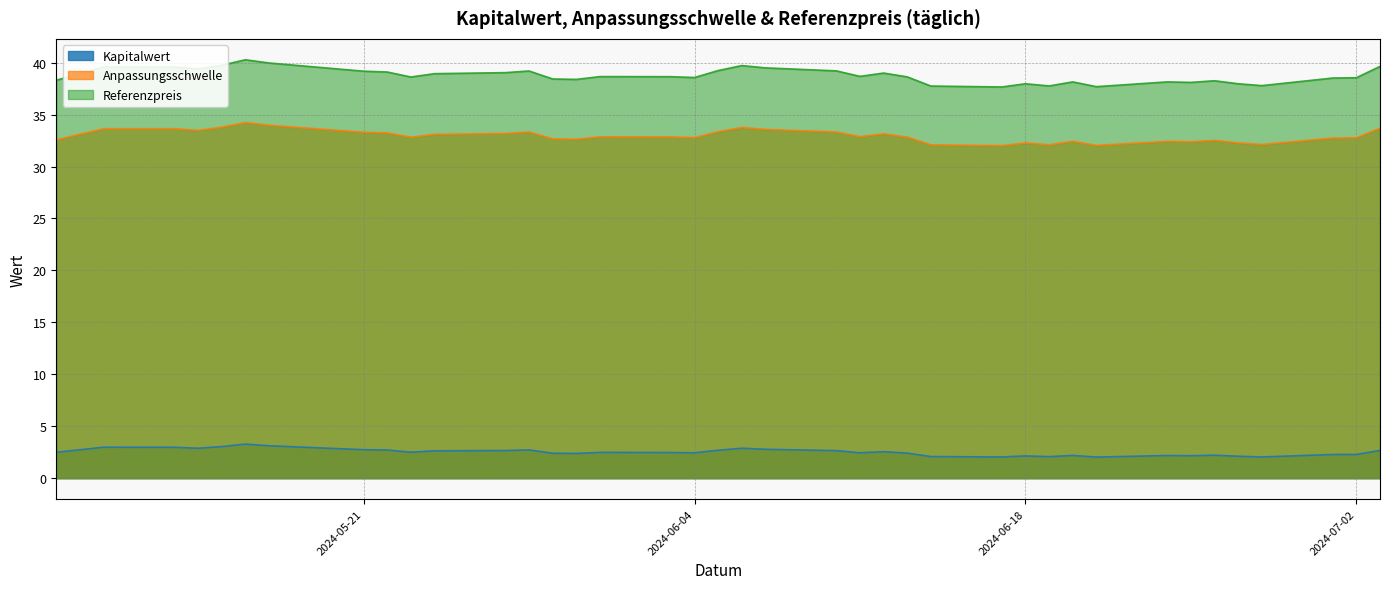

What is the difference between the second highest and second lowest values in the Kapitalwert series?

1.1